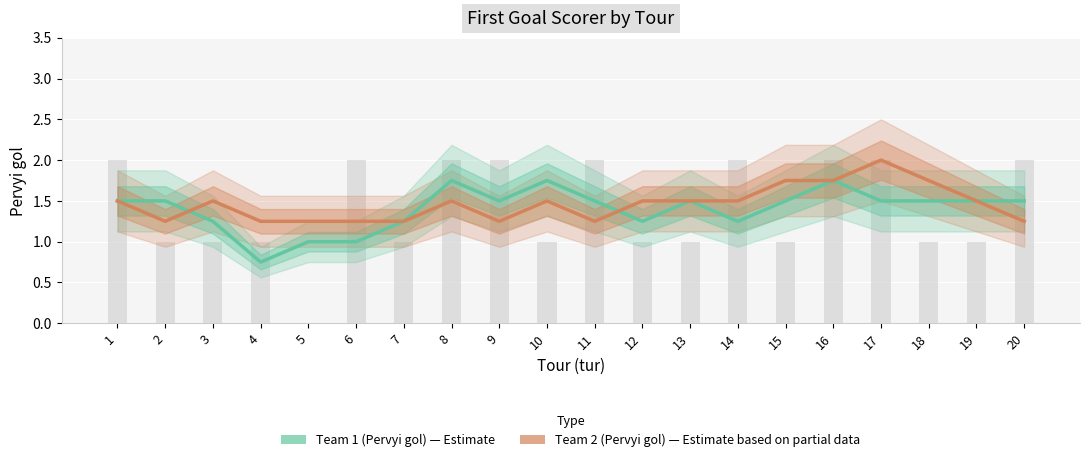

The value of Team 2 (Pervyi gol) — Estimate based on partial data at 7 is 1.2. True or false?

True